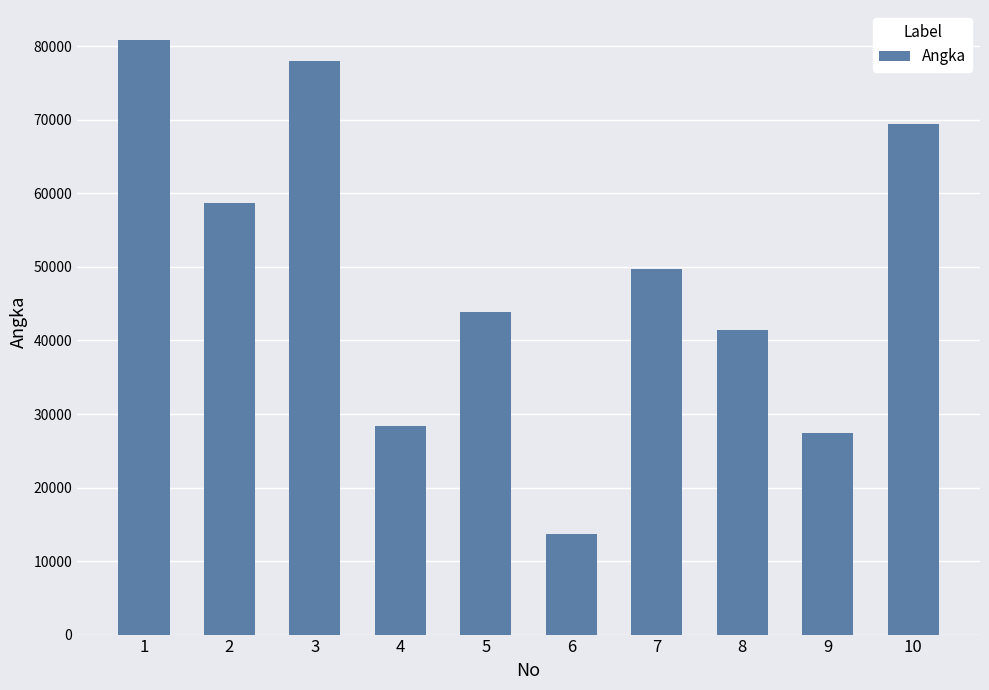

The chart shows a value of 142103 at 1. True or false?

False